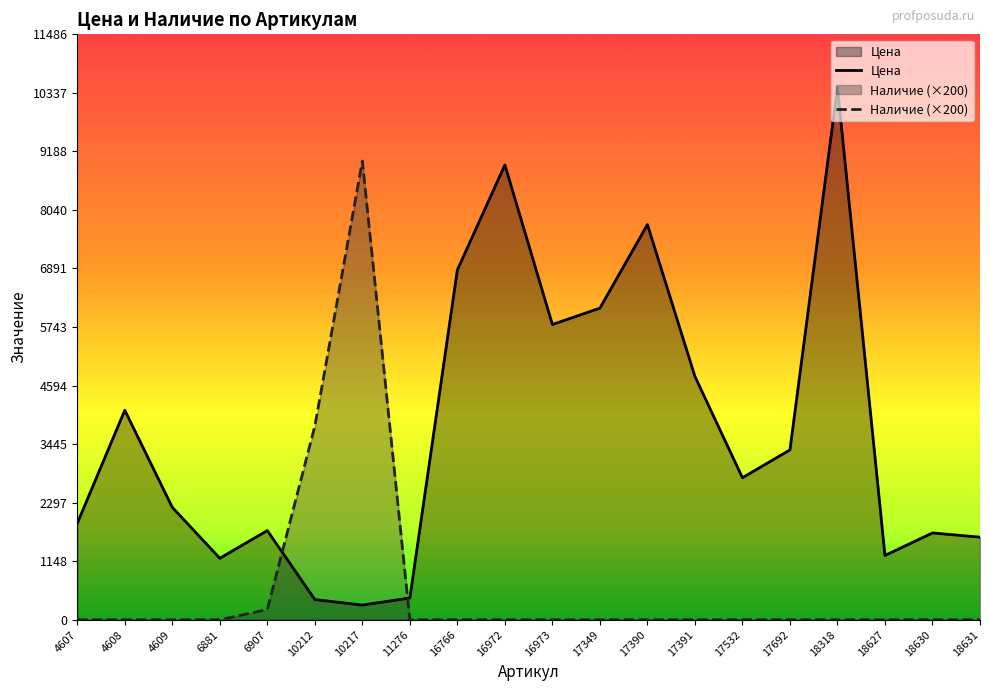

What is the value of the Цена point at the 10th from the left?

8924